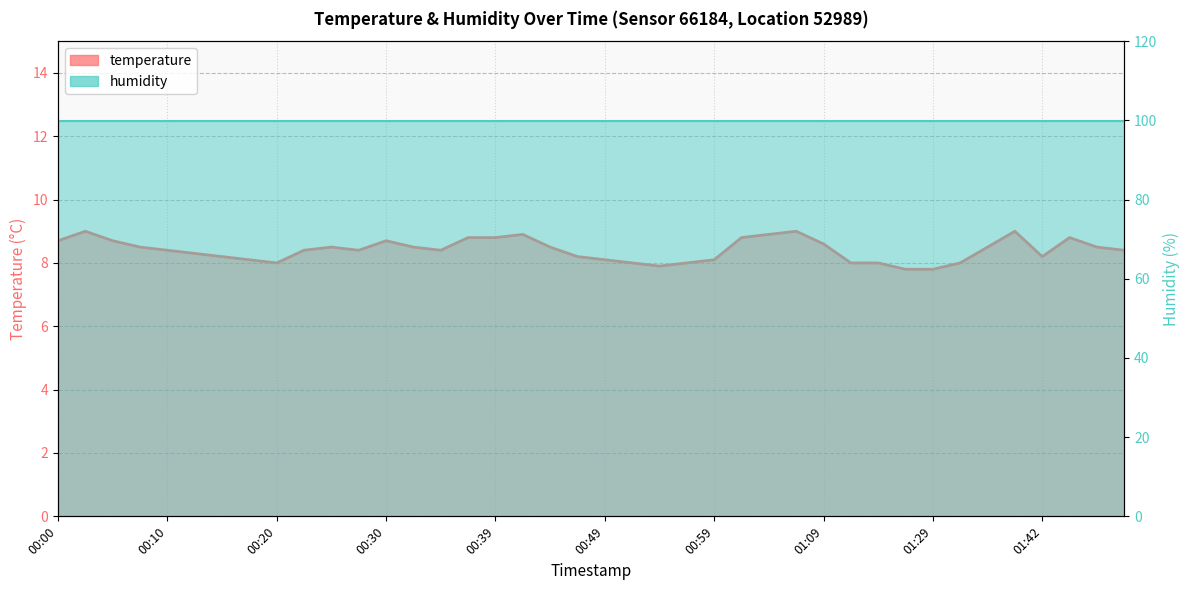

Is it true that the value at 01:26 is 7.8?

True